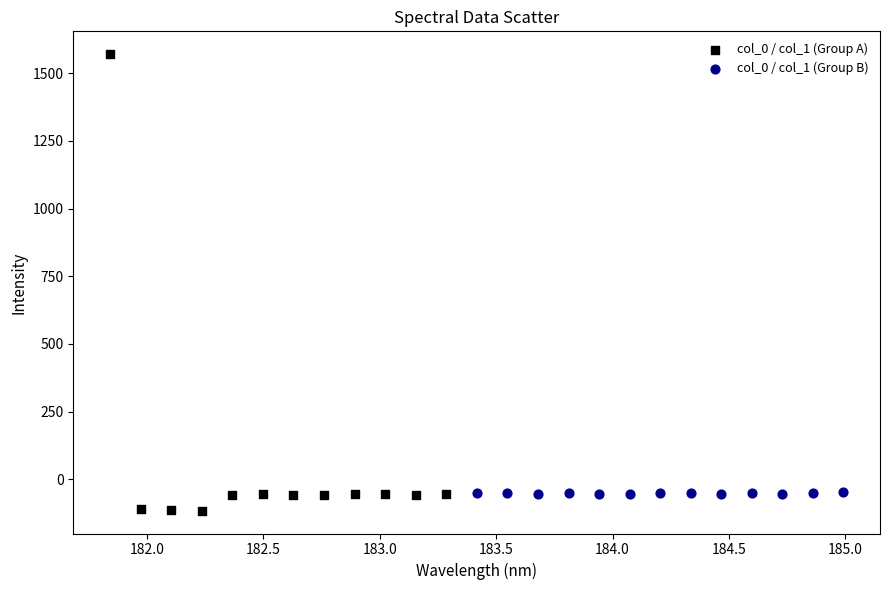

Which series contains the highest Y value?

col_0 / col_1 (Group A)